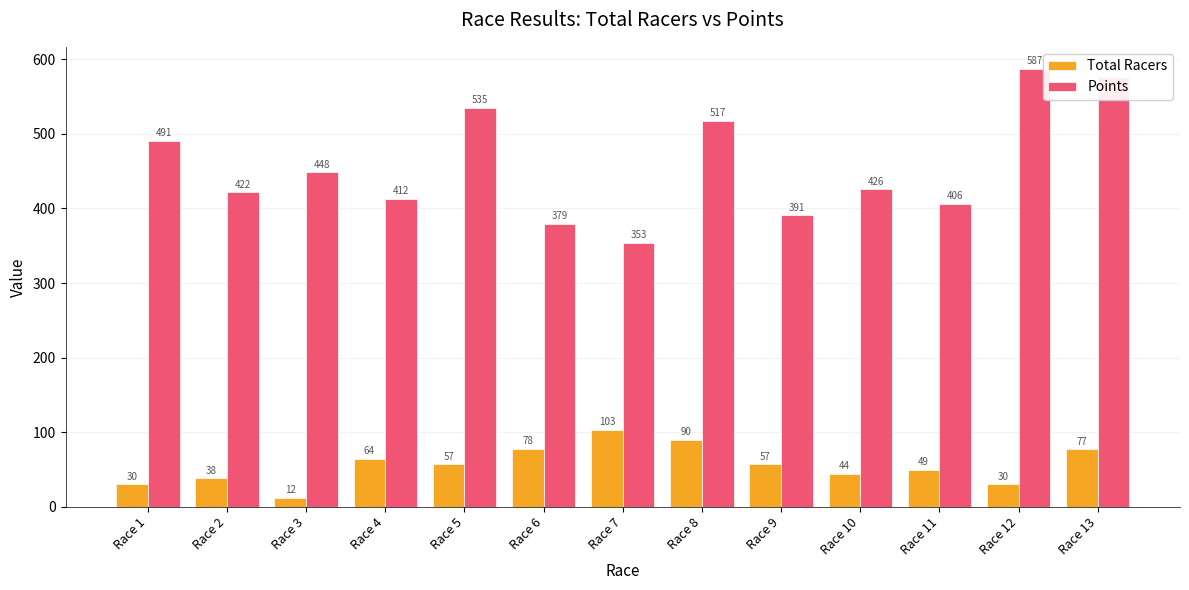

List the series in order of their peak value, highest first.

Points, Total Racers